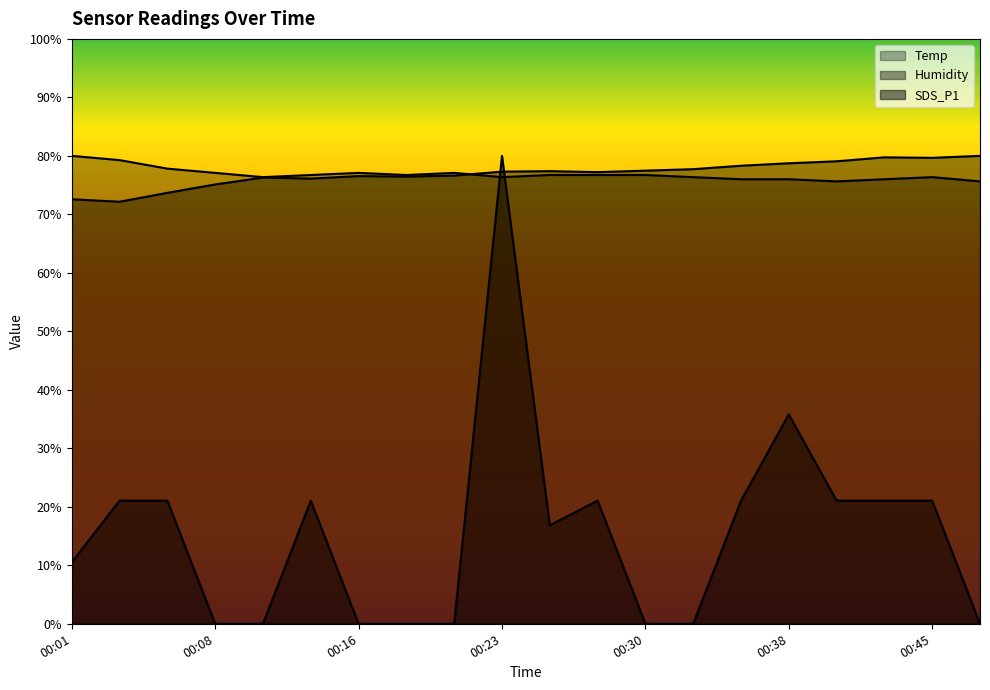

Where is the first local minimum for Temp?

00:11